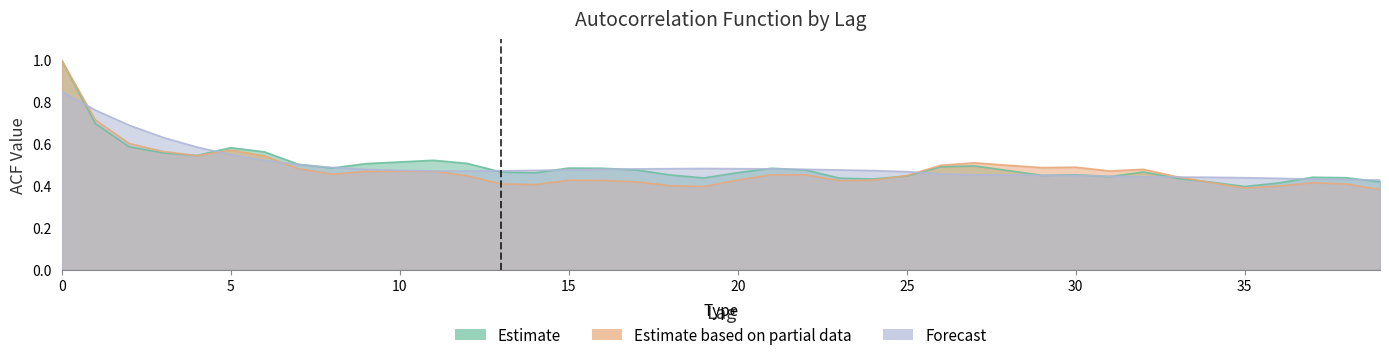

How many acf_shown_smooth values are between 0 and 1?

40